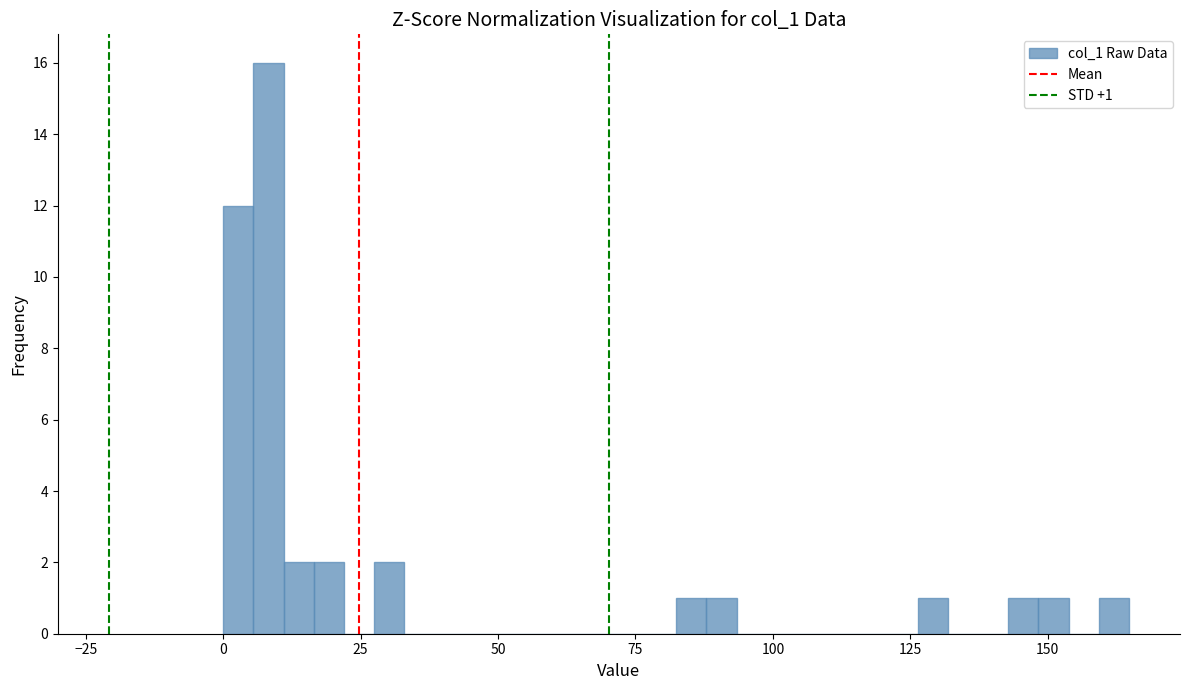

Around what value on the x-axis is the tallest bar? Give the approximate position of its centre, as read against the axis.

10